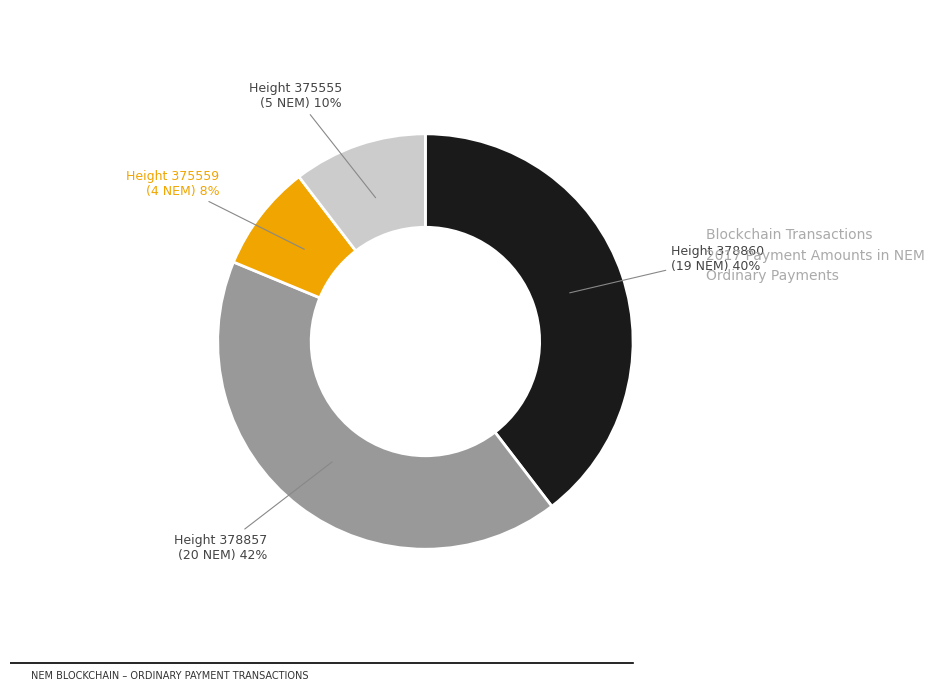

Is the sum of Height 375559 and Height 375555 greater than half?

No